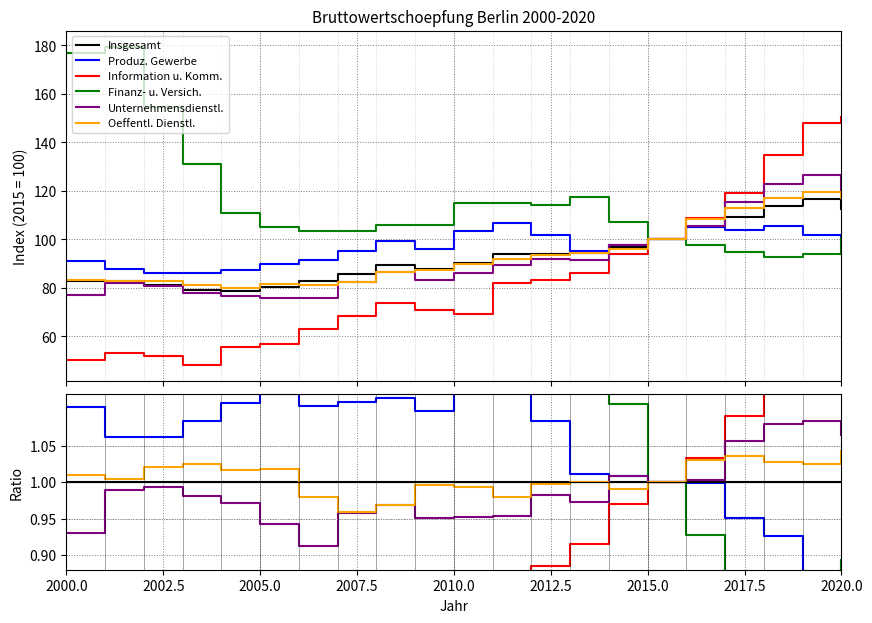

Reading left to right, what are all the values shown in this chart?

Insgesamt: 1.0	1.0	1.0	1.0	1.0	1.0	1.0	1.0	1.0	1.0	1.0	1.0	1.0	1.0	1.0	1.0	1.0	1.0	1.0	1.0	1.0
Produz. Gewerbe: 1.1	1.1	1.1	1.1	1.1	1.1	1.1	1.1	1.1	1.1	1.1	1.1	1.1	1.0	1.0	1.0	1.0	1.0	0.9	0.9	0.9
Information u. Komm.: 0.6	0.6	0.6	0.6	0.7	0.7	0.8	0.8	0.8	0.8	0.8	0.9	0.9	0.9	1.0	1.0	1.0	1.1	1.2	1.3	1.3
Finanz- u. Versich.: 2.1	2.2	1.9	1.7	1.4	1.3	1.2	1.2	1.2	1.2	1.3	1.2	1.2	1.2	1.1	1.0	0.9	0.9	0.8	0.8	0.9
Unternehmensdienstl.: 0.9	1.0	1.0	1.0	1.0	0.9	0.9	1.0	1.0	1.0	1.0	1.0	1.0	1.0	1.0	1.0	1.0	1.1	1.1	1.1	1.1
Oeffentl. Dienstl.: 1.0	1.0	1.0	1.0	1.0	1.0	1.0	1.0	1.0	1.0	1.0	1.0	1.0	1.0	1.0	1.0	1.0	1.0	1.0	1.0	1.0